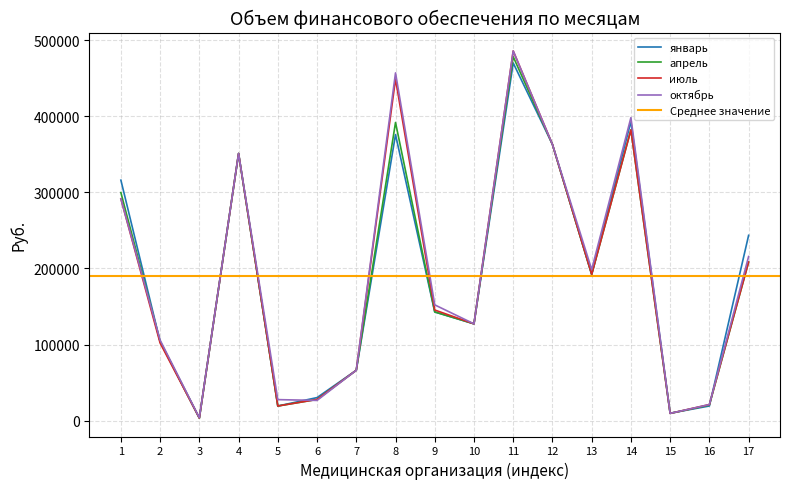

How many values in the апрель series exceed 142887?

9